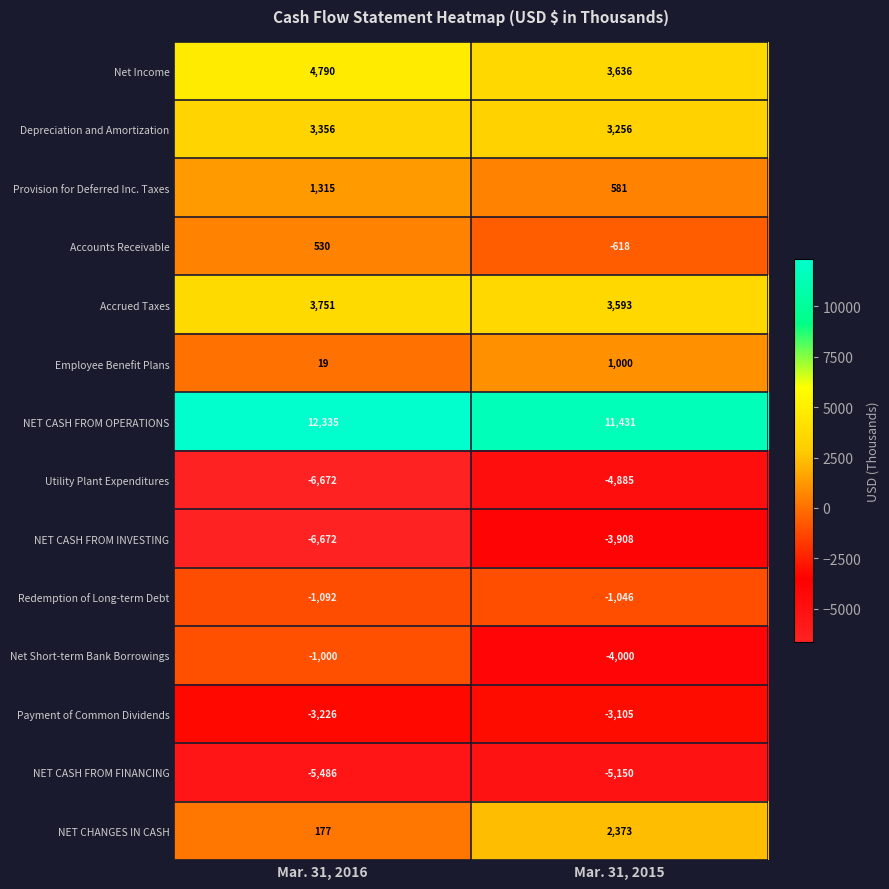

Reading left to right, what are all the values shown in this chart?

Net Income: Mar. 31, 2016=4790	Mar. 31, 2015=3636
Depreciation and Amortization: Mar. 31, 2016=3356	Mar. 31, 2015=3256
Provision for Deferred Inc. Taxes: Mar. 31, 2016=1315	Mar. 31, 2015=581
Accounts Receivable: Mar. 31, 2016=530	Mar. 31, 2015=-618
Accrued Taxes: Mar. 31, 2016=3751	Mar. 31, 2015=3593
Employee Benefit Plans: Mar. 31, 2016=19	Mar. 31, 2015=1000
NET CASH FROM OPERATIONS: Mar. 31, 2016=12335	Mar. 31, 2015=11431
Utility Plant Expenditures: Mar. 31, 2016=-6672	Mar. 31, 2015=-4885
NET CASH FROM INVESTING: Mar. 31, 2016=-6672	Mar. 31, 2015=-3908
Redemption of Long-term Debt: Mar. 31, 2016=-1092	Mar. 31, 2015=-1046
Net Short-term Bank Borrowings: Mar. 31, 2016=-1000	Mar. 31, 2015=-4000
Payment of Common Dividends: Mar. 31, 2016=-3226	Mar. 31, 2015=-3105
NET CASH FROM FINANCING: Mar. 31, 2016=-5486	Mar. 31, 2015=-5150
NET CHANGES IN CASH: Mar. 31, 2016=177	Mar. 31, 2015=2373